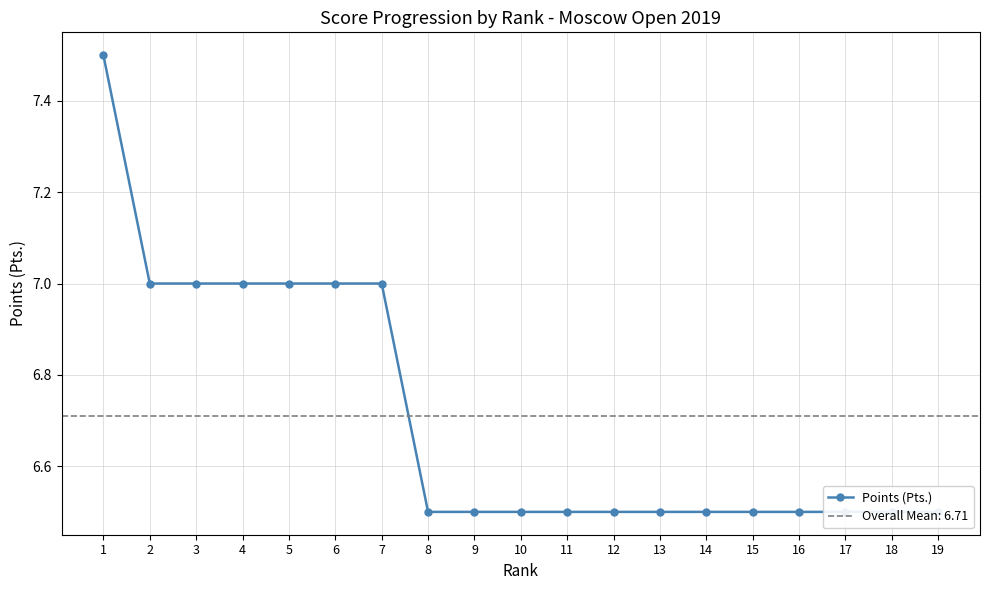

How many distinct data groups are displayed?

1